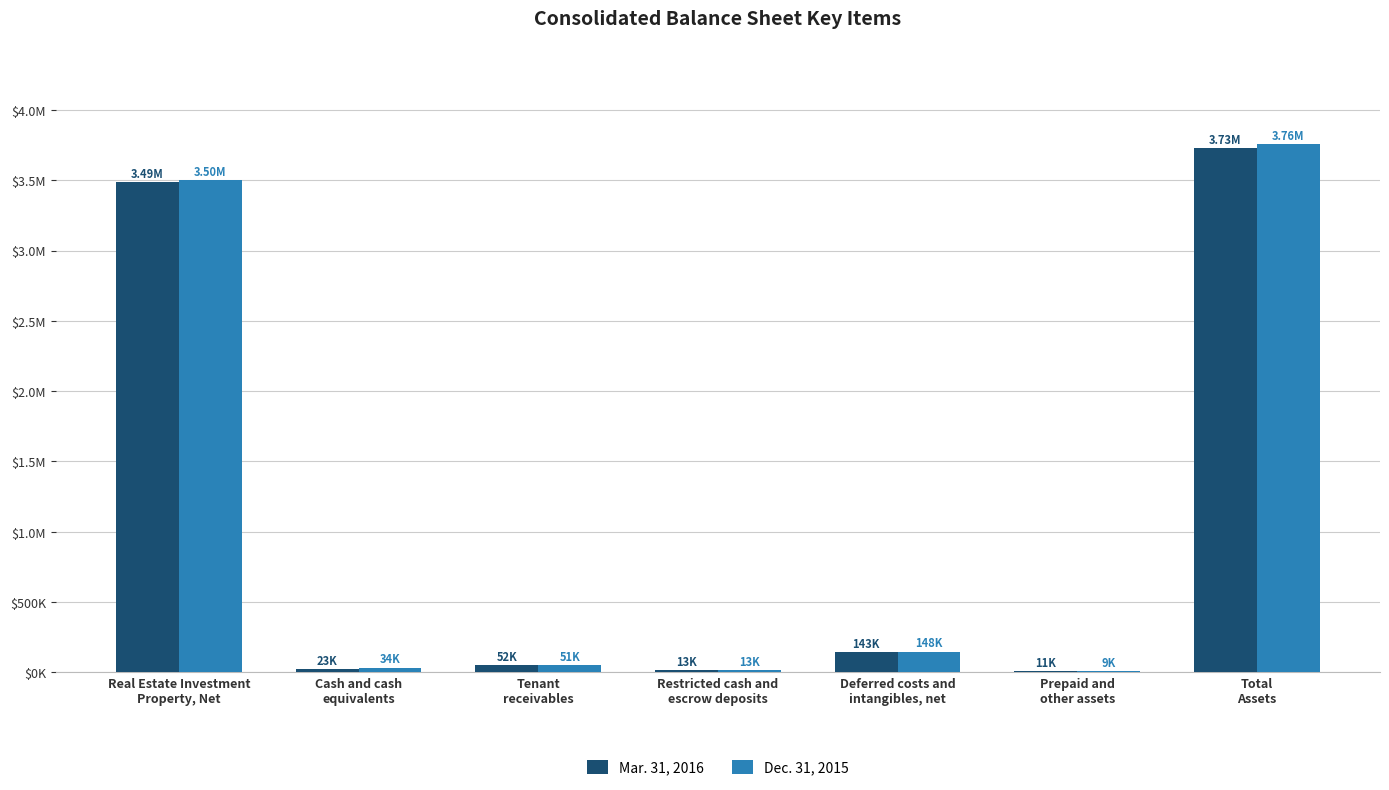

Which category has the lowest value across all series?

Prepaid and
other assets